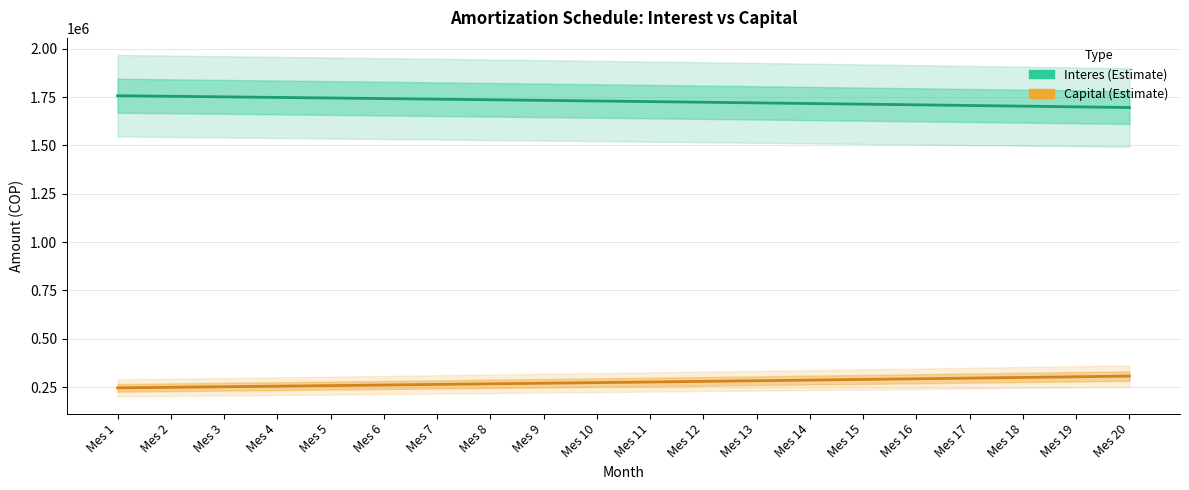

Is the value of Capital at Mes 5 greater than the value of Interes at Mes 4?

No